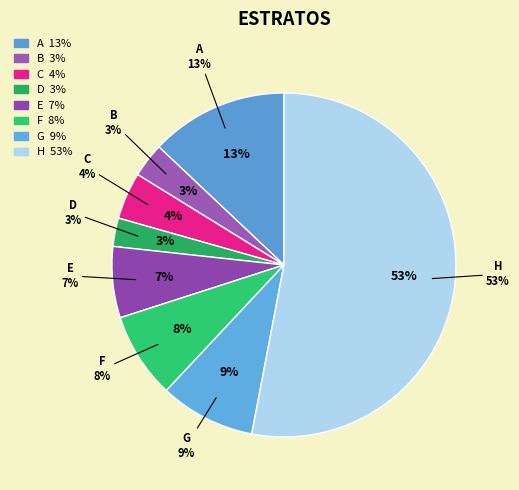

To the nearest percent, what percentage of the pie is B?

3%